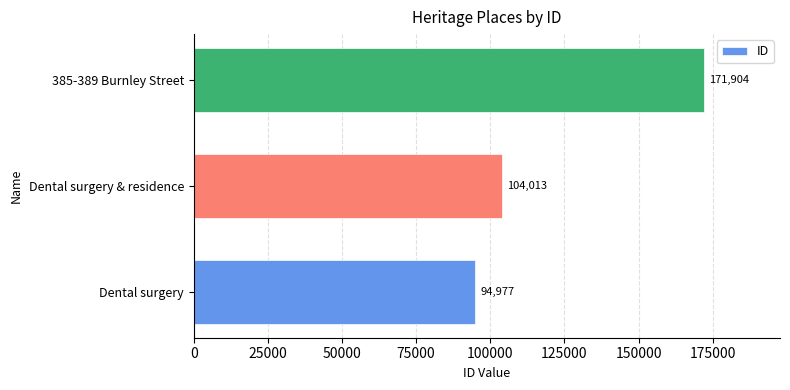

Rank the categories by value from lowest to highest.

Dental surgery, Dental surgery & residence, 385-389 Burnley Street